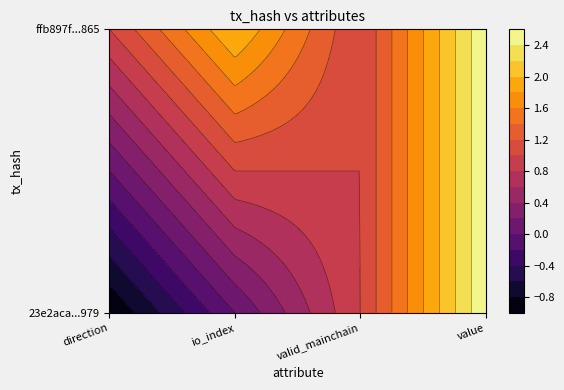

How many values in 23e2aca328104d8ed749e79ece326cbeb9fe979 are below zero?

1